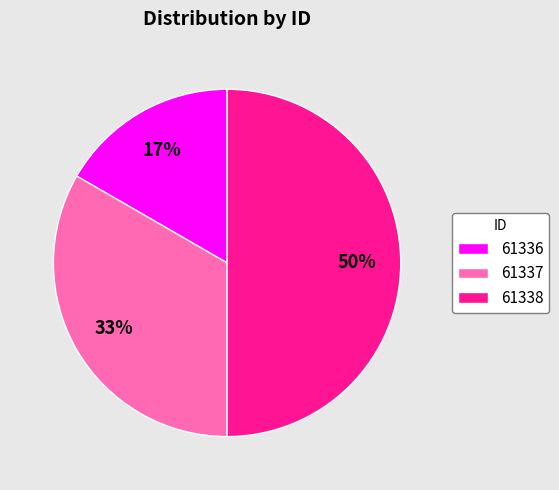

To the nearest percent, what percentage of the pie is 61337?

33%